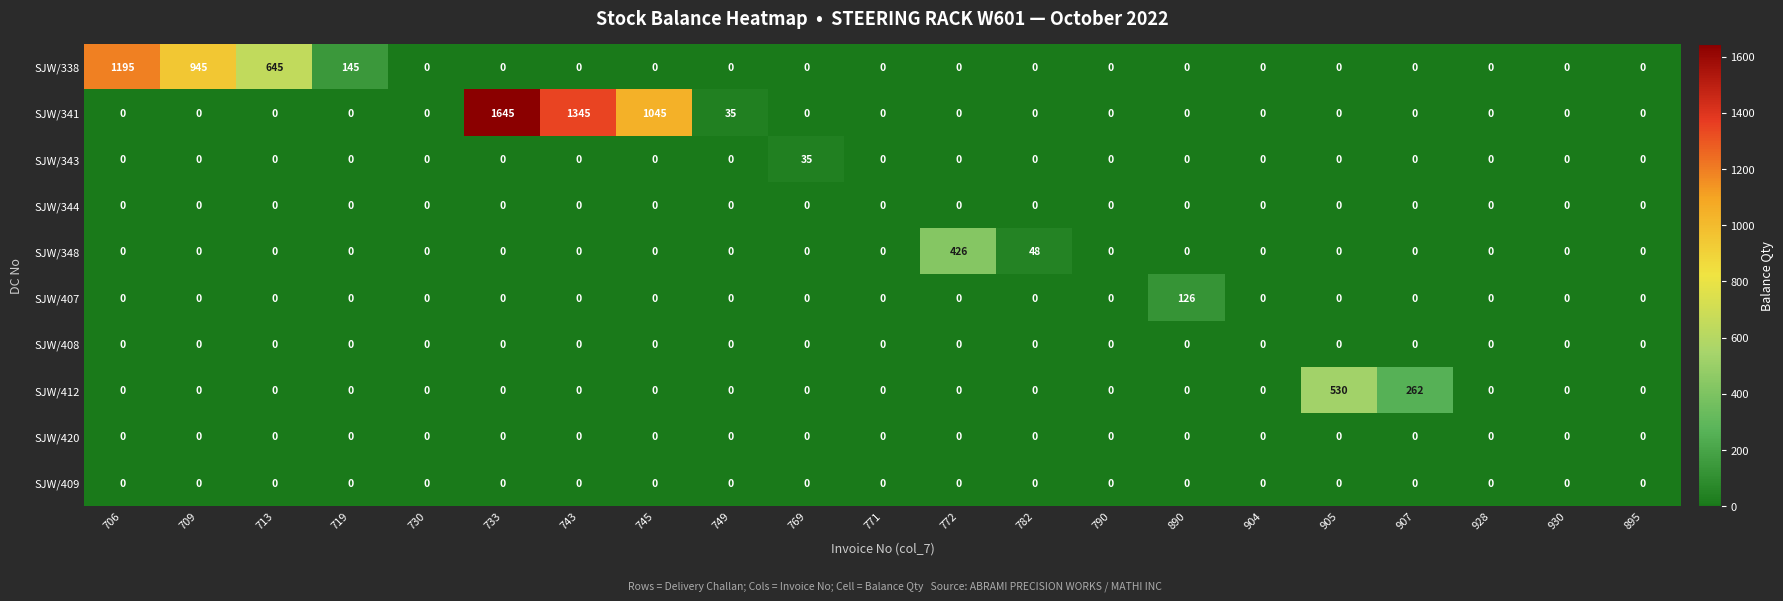

Which series has the widest spread of values?

SJW/341